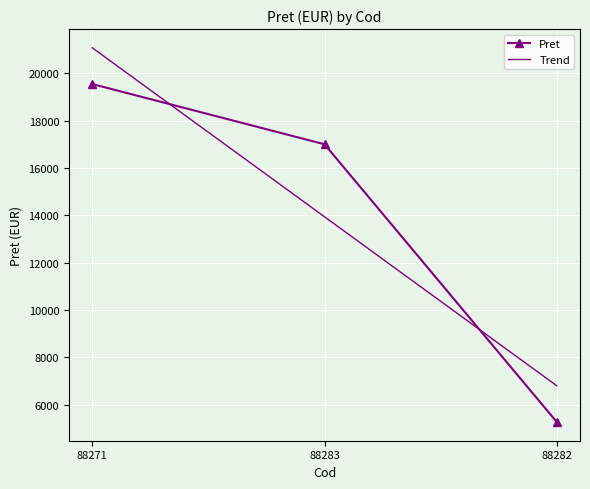

What is the minimum value for Pret?

5264.3